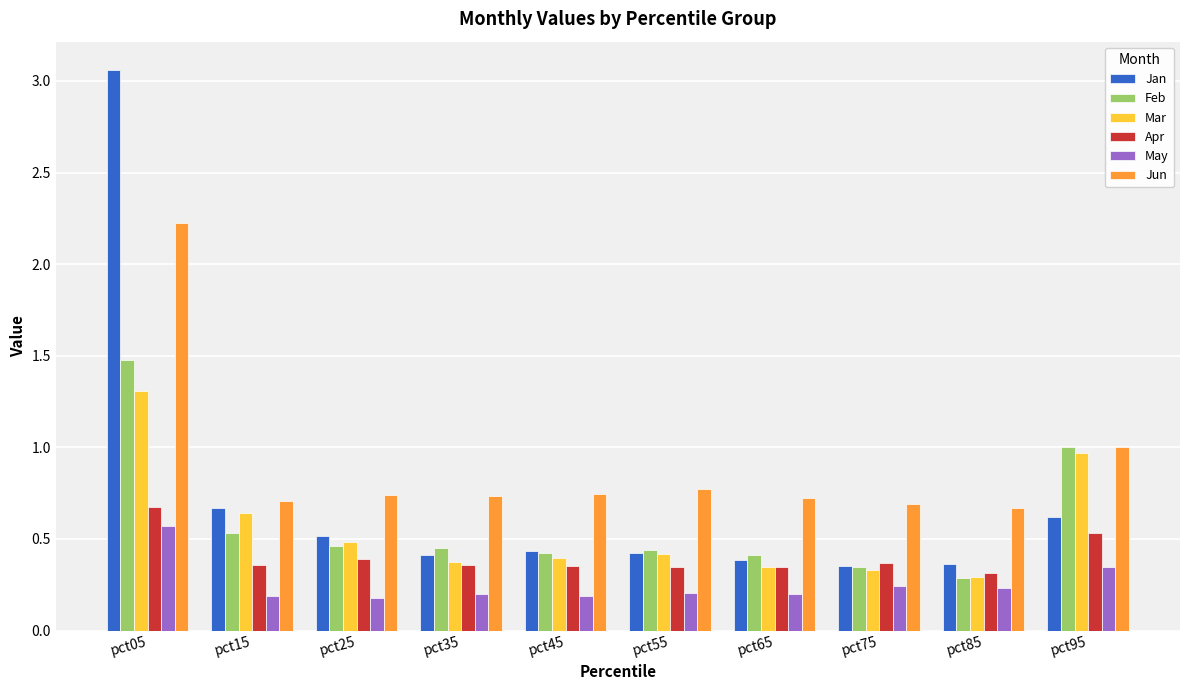

How many groups of bars are there?

10